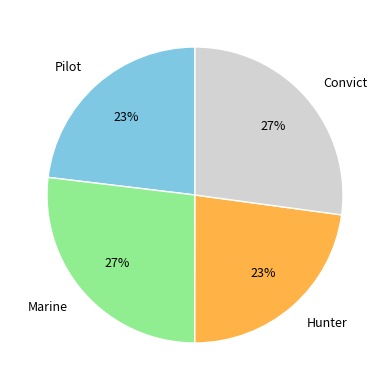

How many segments does this pie chart have?

4